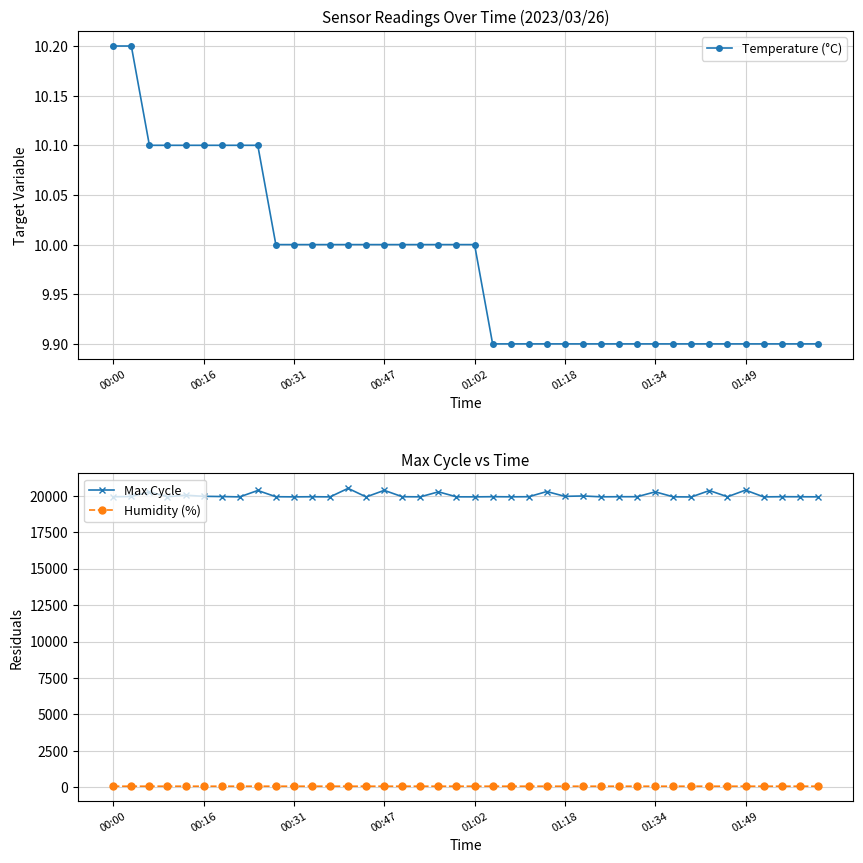

At which category does the chart reach its peak across all series?

13